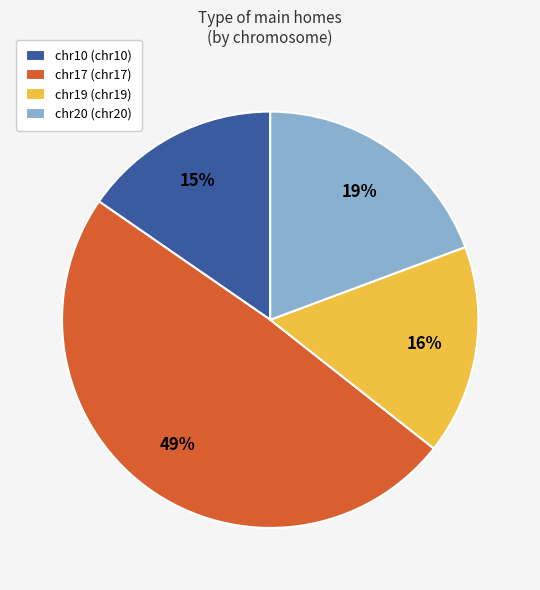

True or false: chr17 (chr17) accounts for 49% of the total.

True